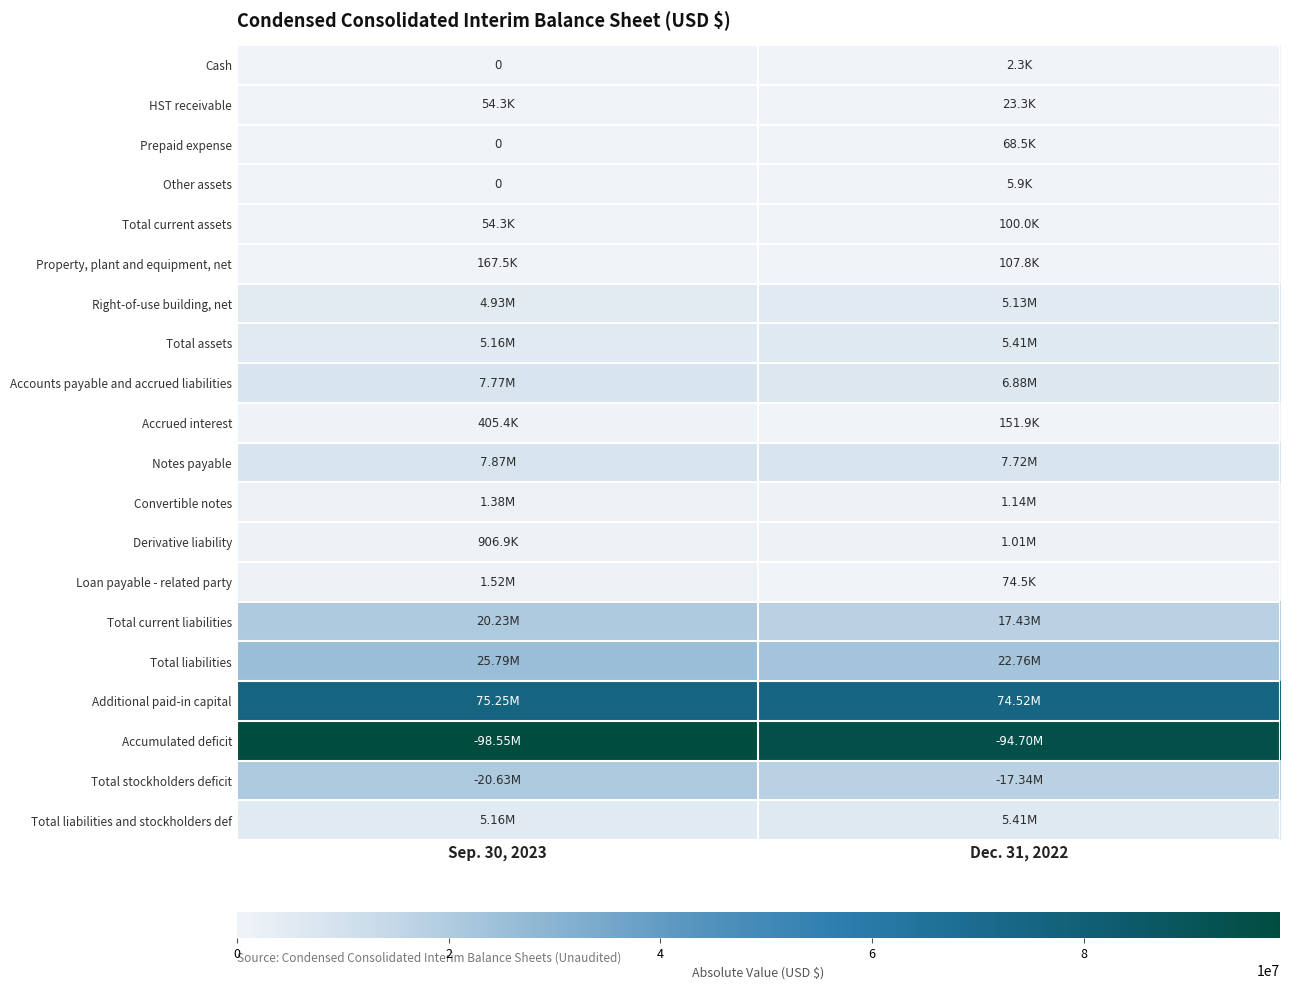

At which category is the sum across all series the highest?

Sep. 30, 2023